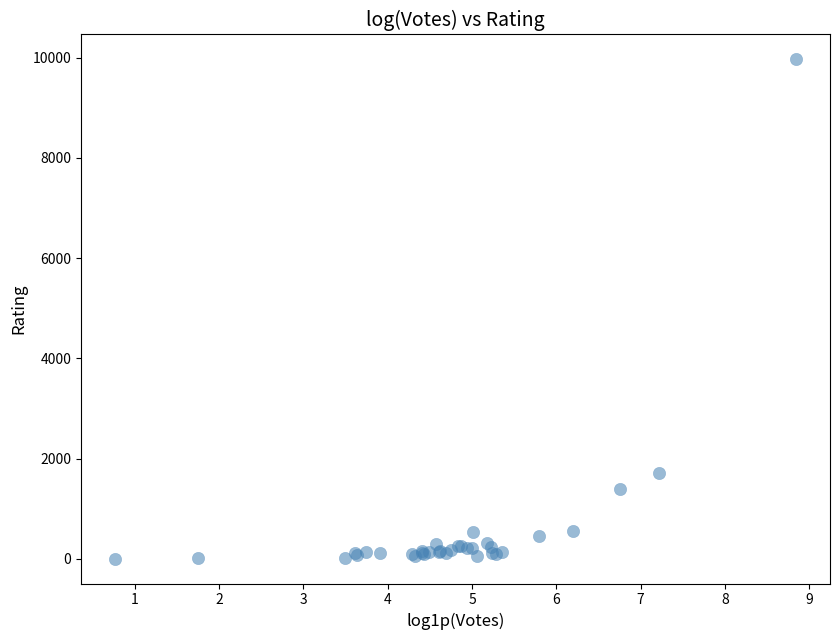

What Y value in the scatter plot is closest to 4983?

1708.8